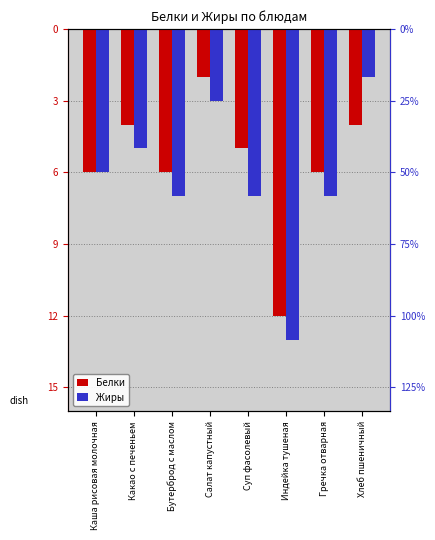

What is the value of the Белки bar at the 4th from the left?

-2